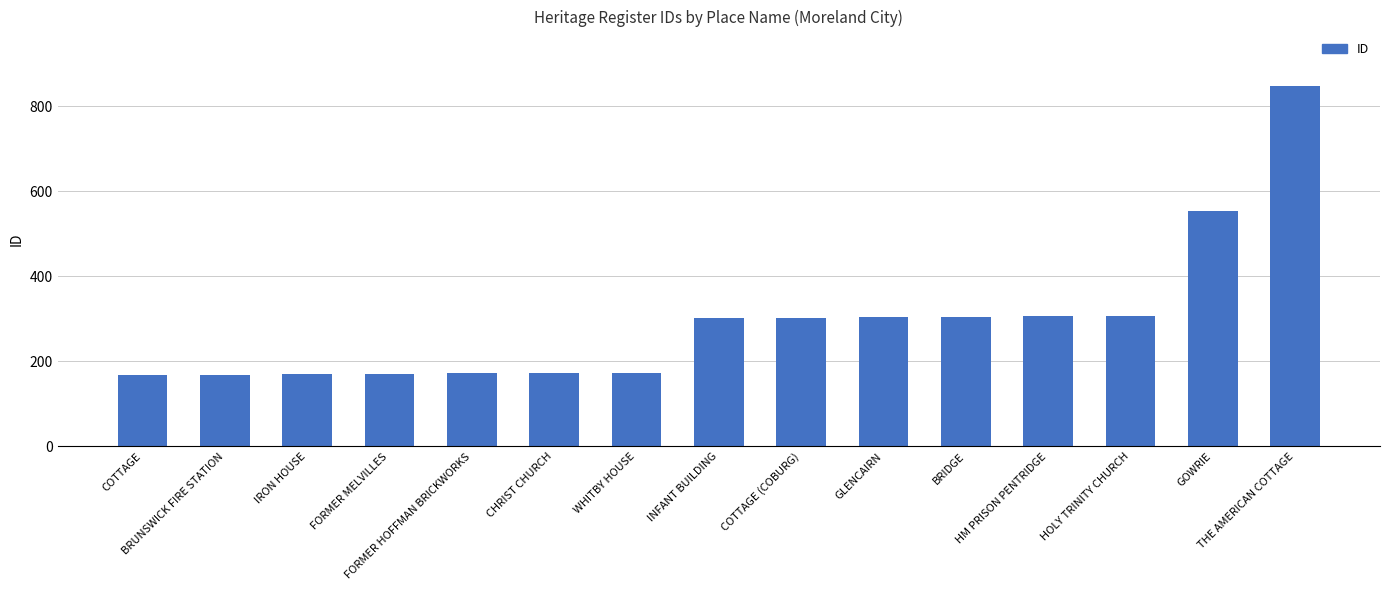

Is it true that the value at CHRIST CHURCH is 173?

True